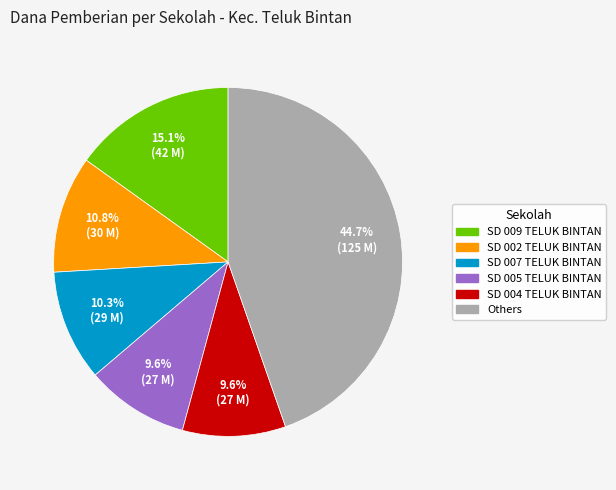

To the nearest percent, what is the average slice percentage?

17%